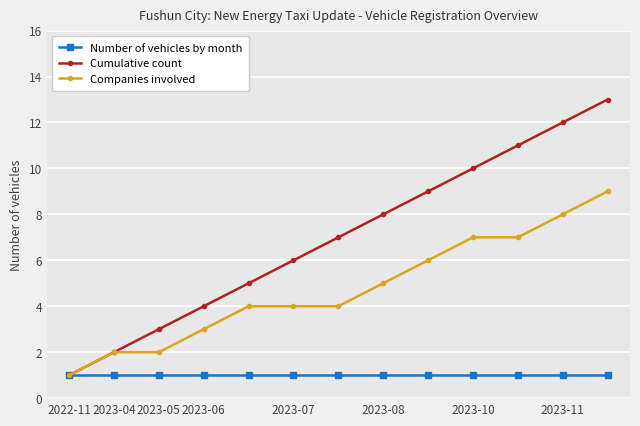

Rank the series by their maximum value, from lowest to highest.

Number of vehicles by month, Companies involved, Cumulative count